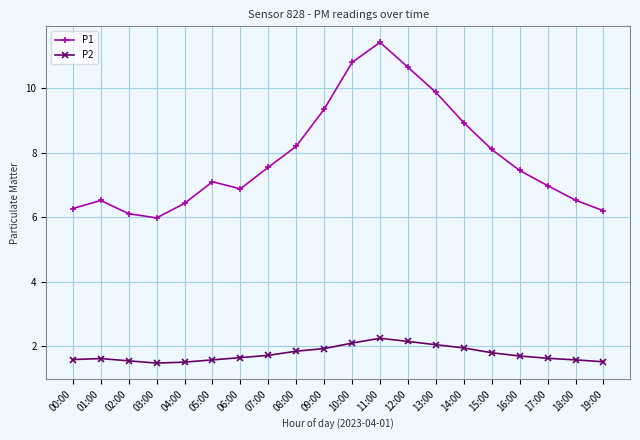

Which series has the largest total across all categories?

P1